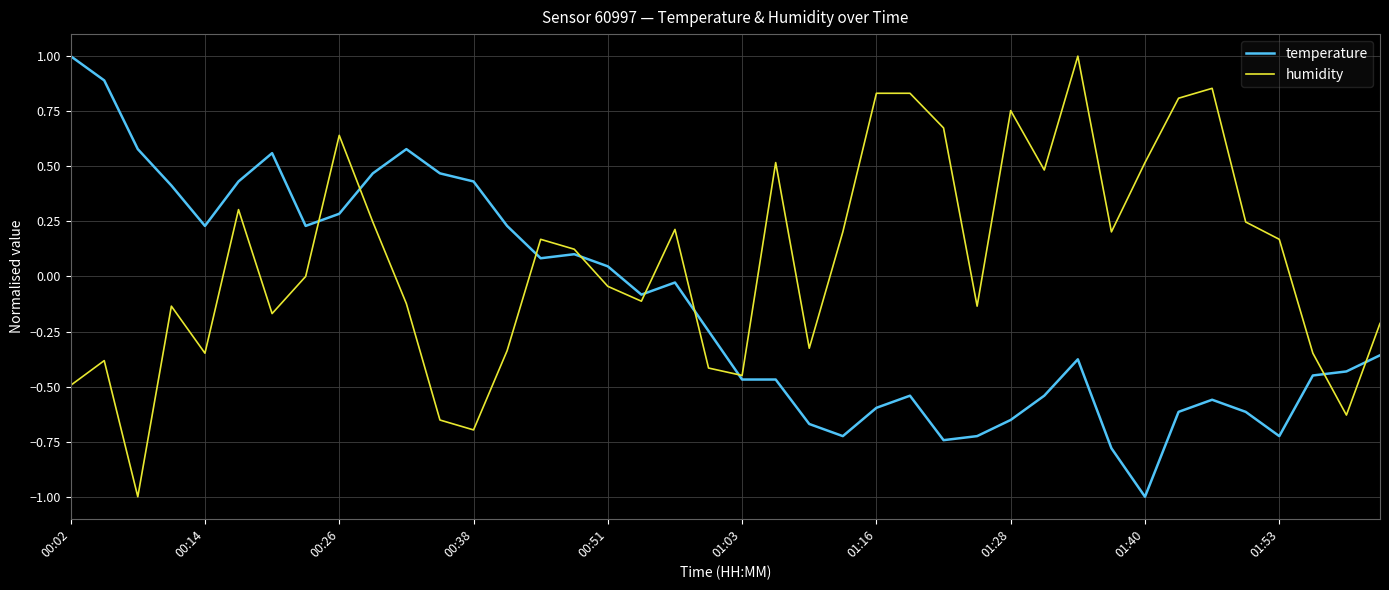

Which series has the largest total across all categories?

humidity